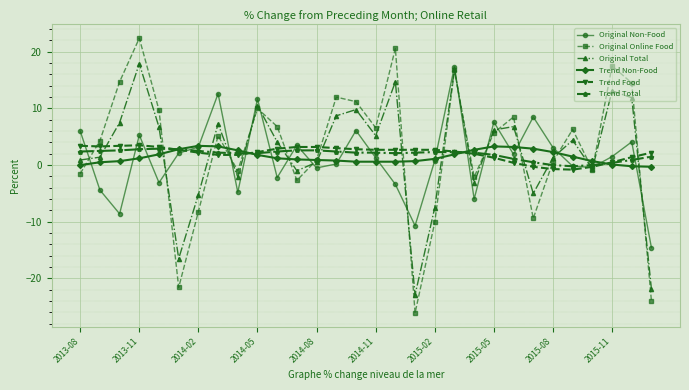

True or false: Original Non-Food and Trend Non-Food cross at least once.

True